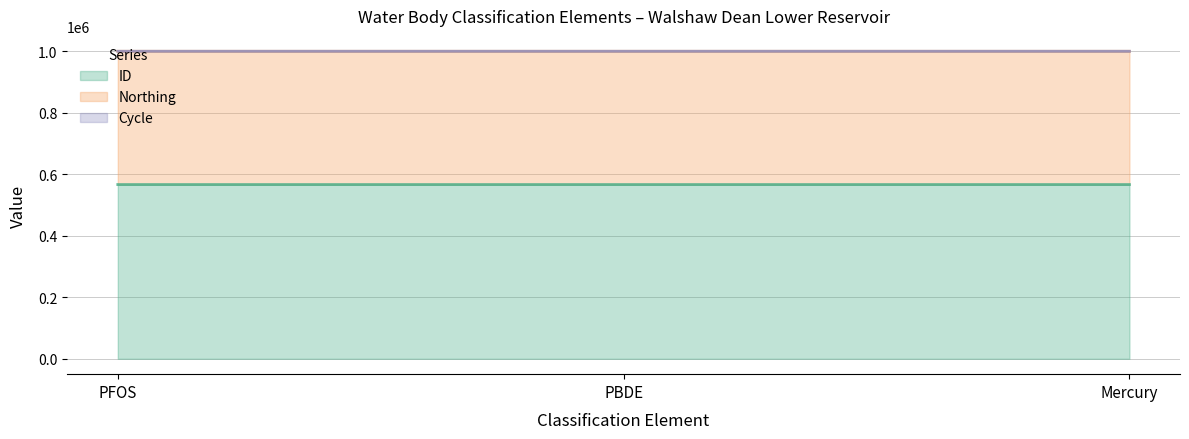

True or false: Cycle has a value of 3 at PBDE.

True